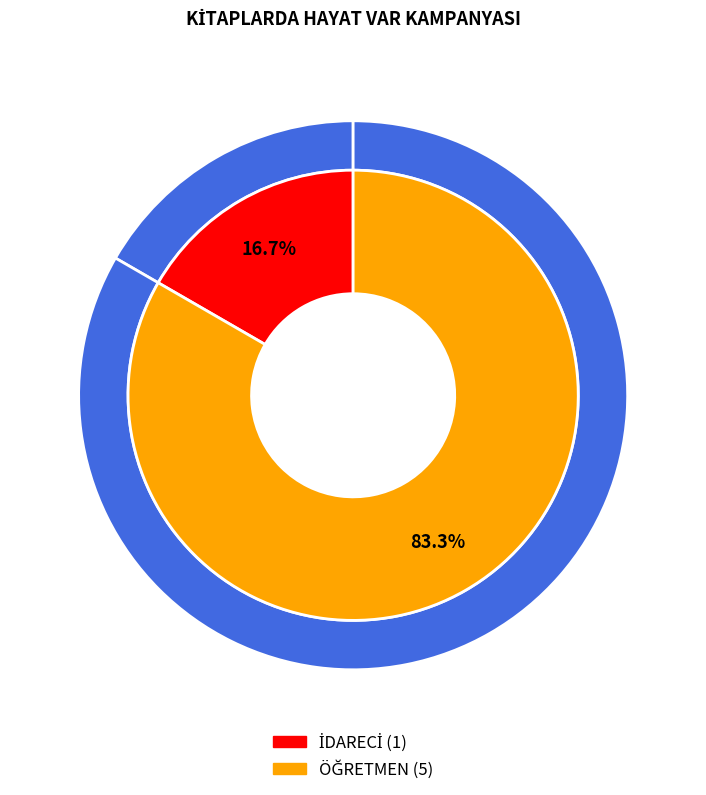

What is the largest slice in the pie chart?

ÖĞRETMEN